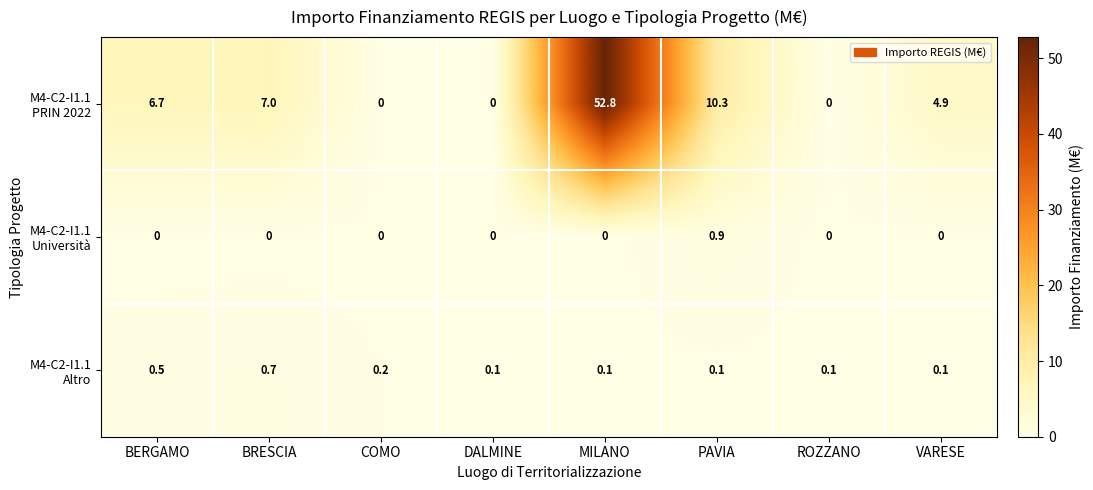

What is the difference between the highest and lowest values at PAVIA?

10.2